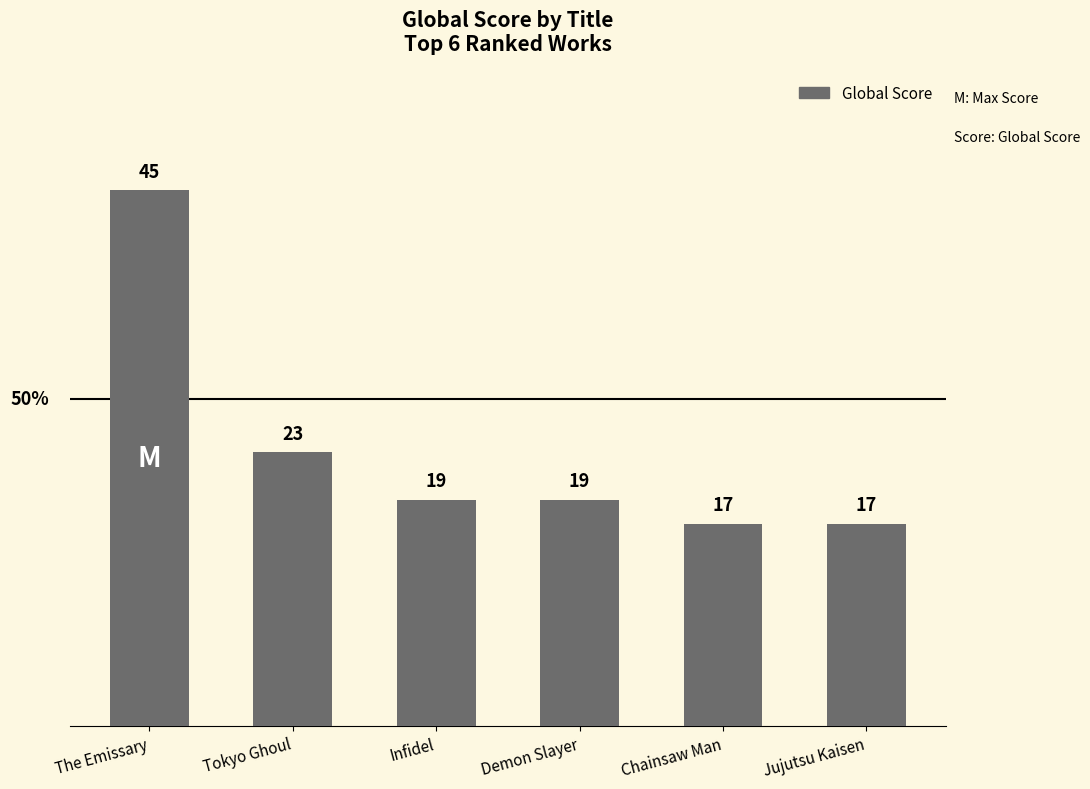

What is the ratio of the value at Tokyo Ghoul to the value at The Emissary?

0.5